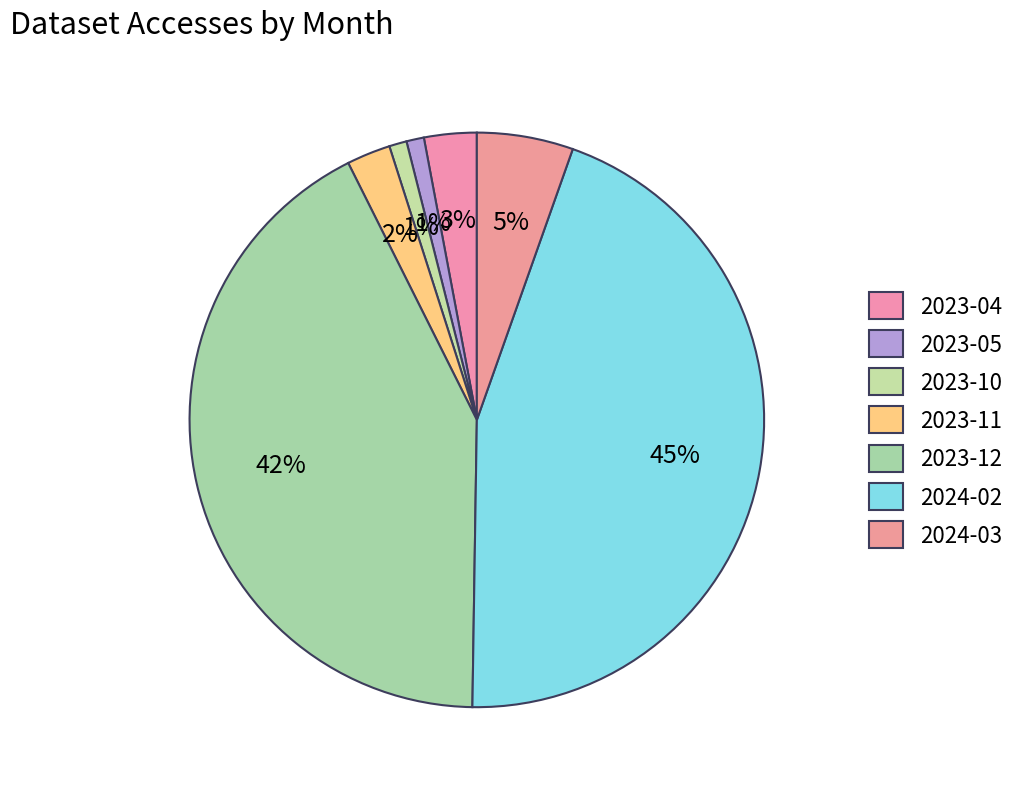

Count the number of slices in the pie.

7